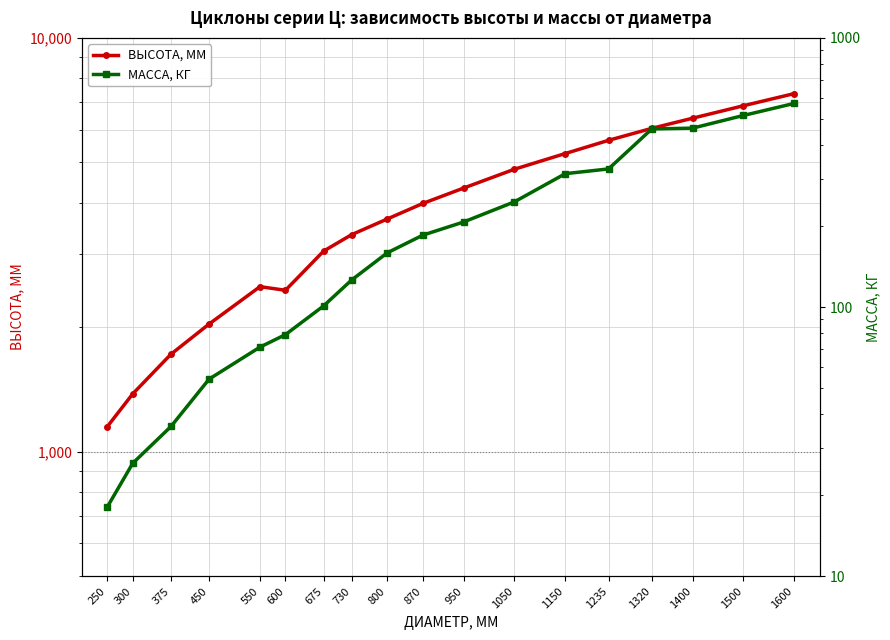

Which series has the largest range (max minus min)?

ВЫСОТА, ММ